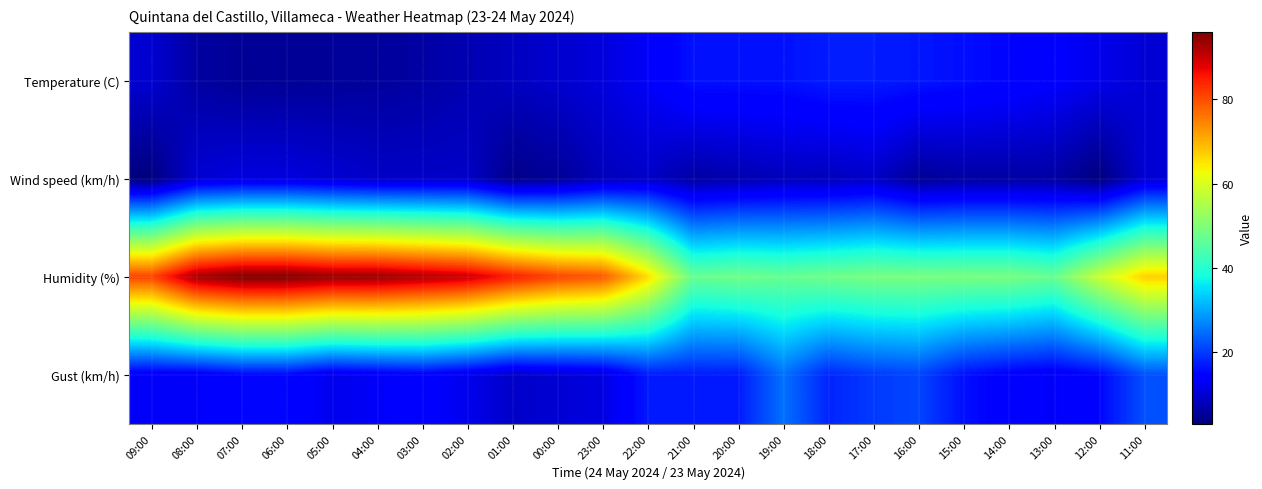

At how many categories does at least one series exceed 82?

8